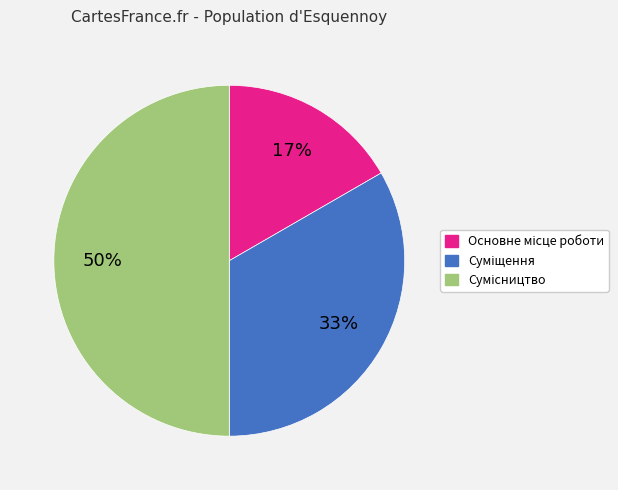

To the nearest percent, what is the difference between the largest and smallest slice percentages?

33%